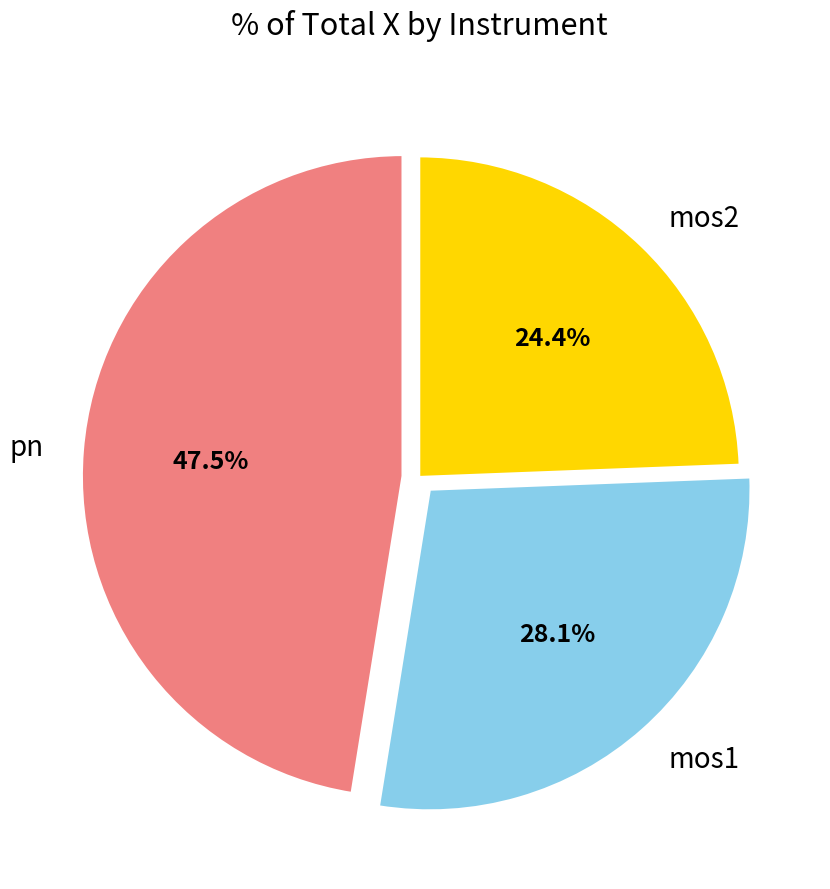

Which has a higher value, mos2 or mos1?

mos1